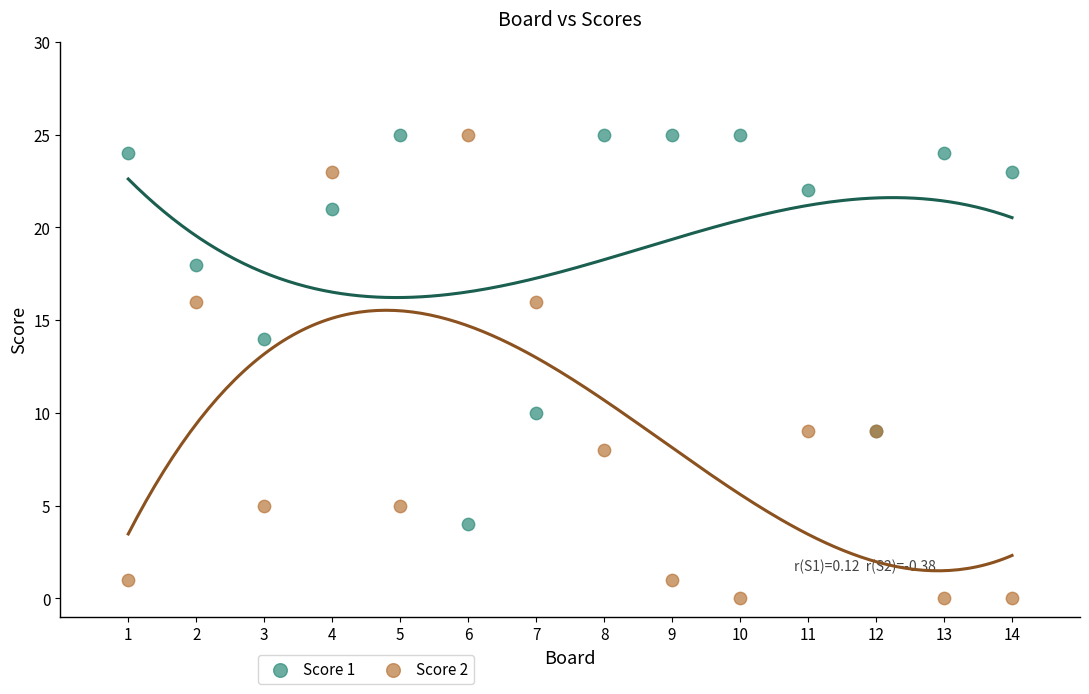

Which series contains the lowest Y value?

Score 2